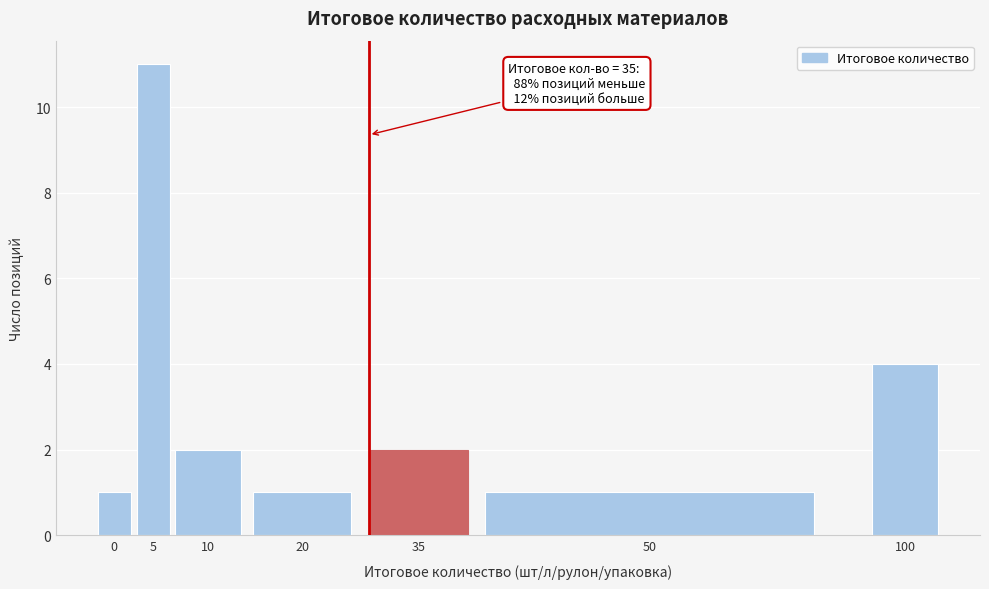

Reading right to left, list all the values displayed in this chart.

100=4	50=1	35=2	20=1	10=2	5=11	0=1